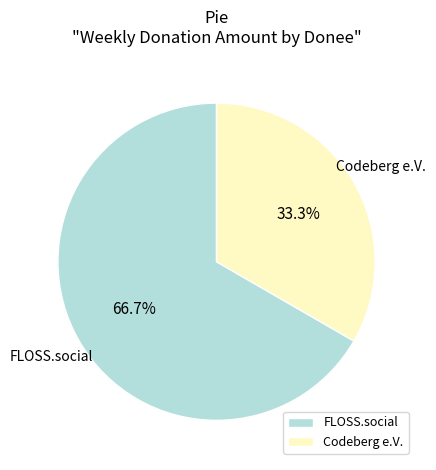

Combined, what portion of the pie is Codeberg e.V. and FLOSS.social?

100.0%